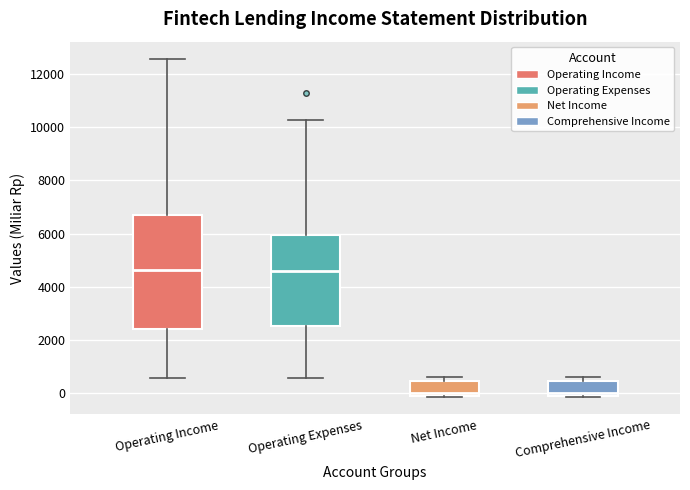

Where is the lower edge of the box for Operating Expenses on the y-axis? The values are not printed on the chart, so give them approximately, as read against the axis.

2600